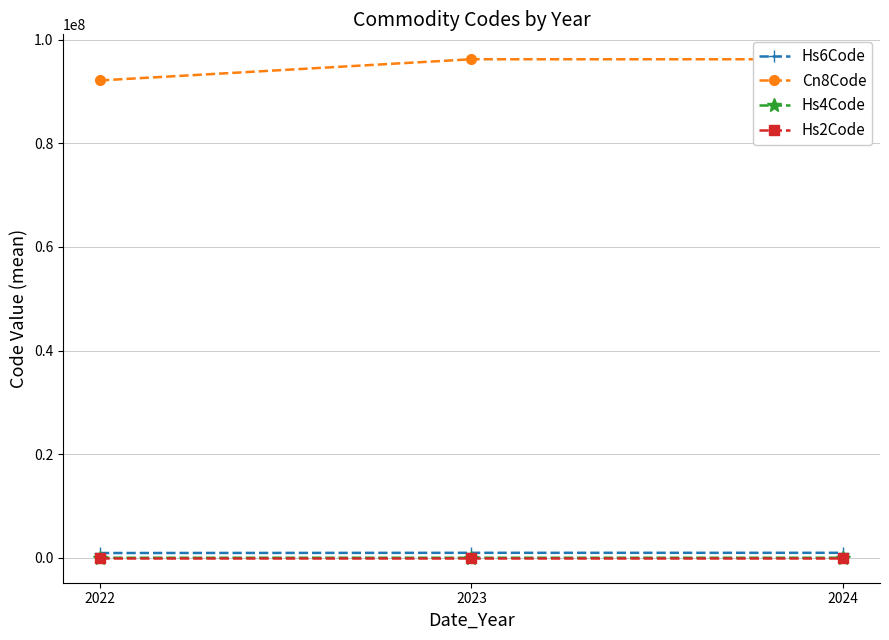

Where is Cn8Code nearest to the value 94156299?

2022